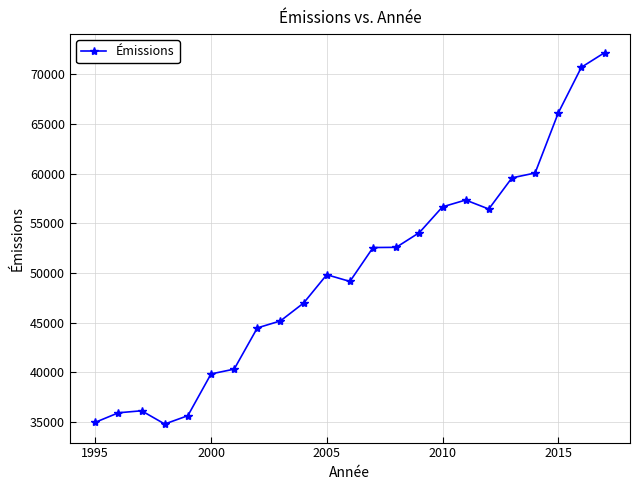

What is the minimum value shown in the chart?

34800